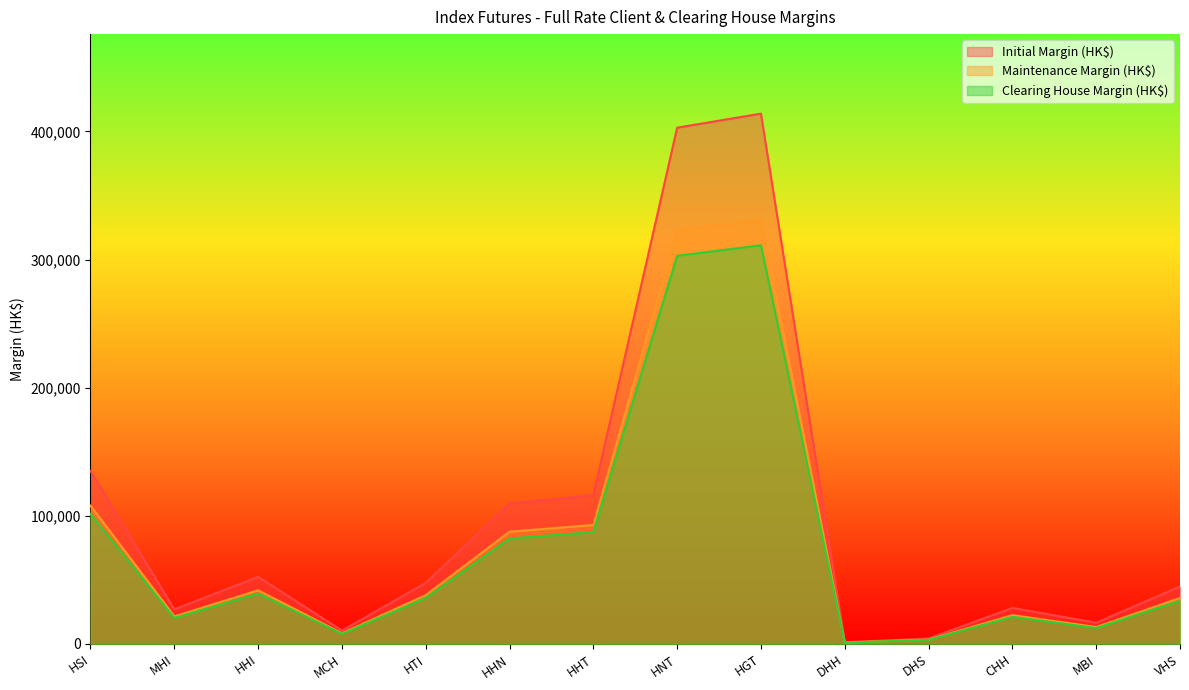

What is the label of the 1st point from the right?

VHS